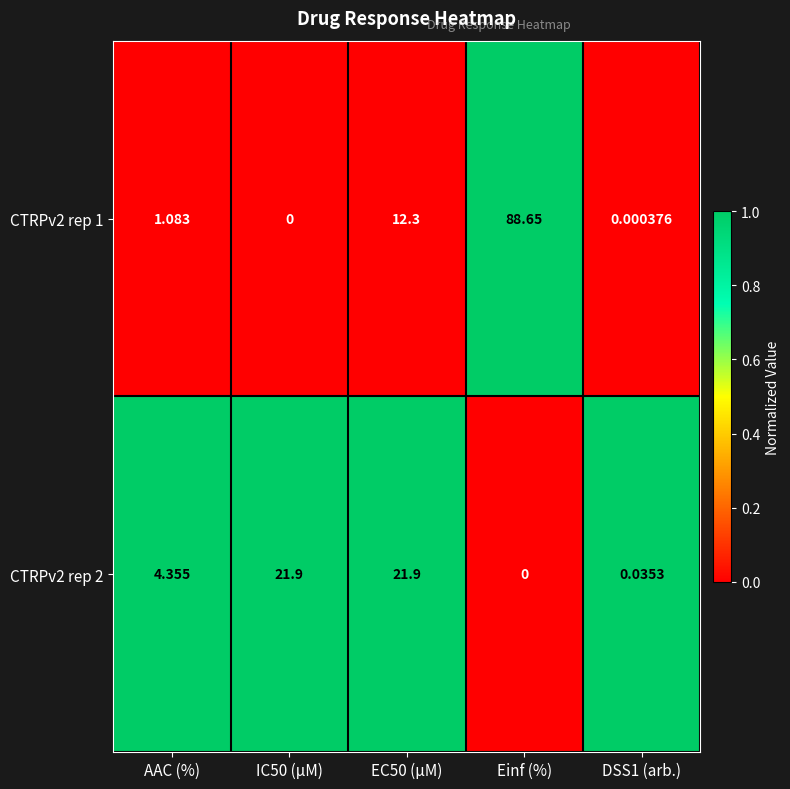

Which series changed the most between Einf (%) and DSS1 (arb.)?

CTRPv2 rep 1